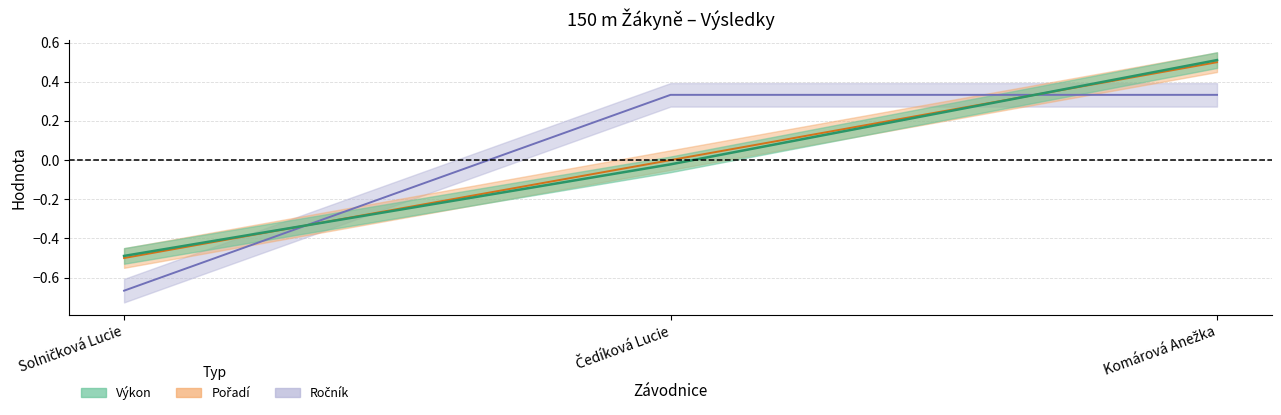

Reading left to right, extract all data points from this chart.

Pořadí: -0.5	0.0	0.5
Výkon: -0.5	-0.0	0.5
Ročník: -0.7	0.3	0.3